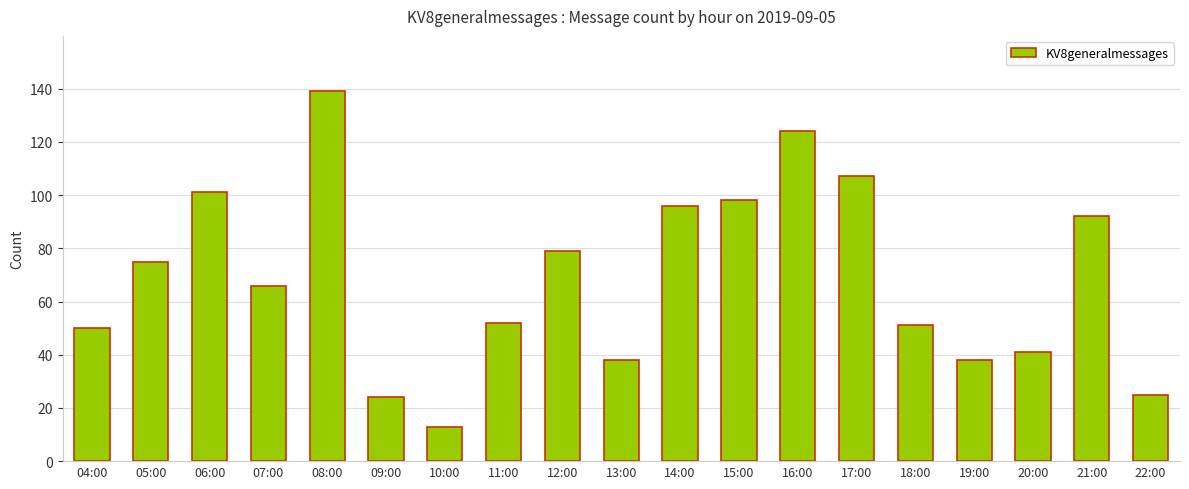

Read the value at 07:00, to the nearest 50.

50